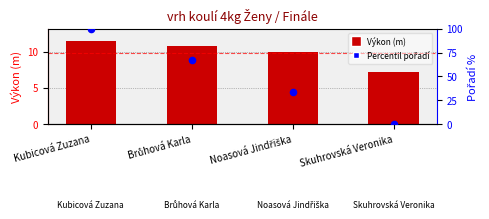

Which series contains the highest Y value?

Pořadí (percentil)